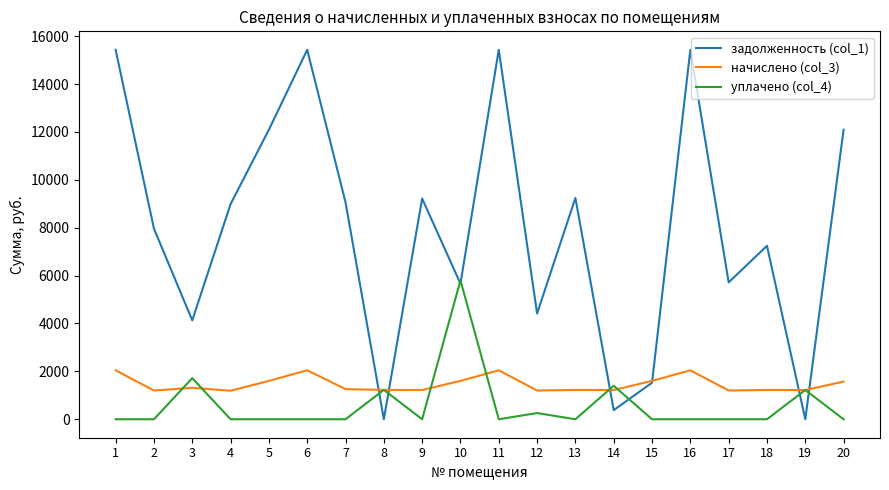

Which series has the largest range (max minus min)?

задолженность (col_1)